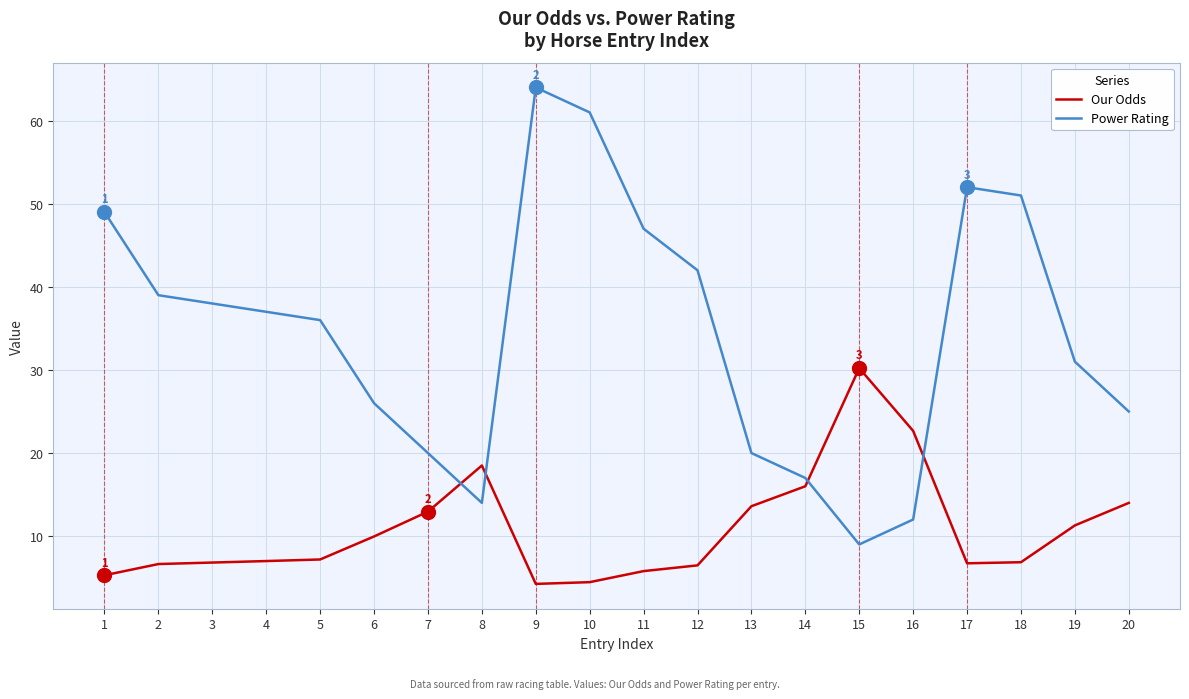

What are all the series names shown in the legend?

Our Odds, Power Rating